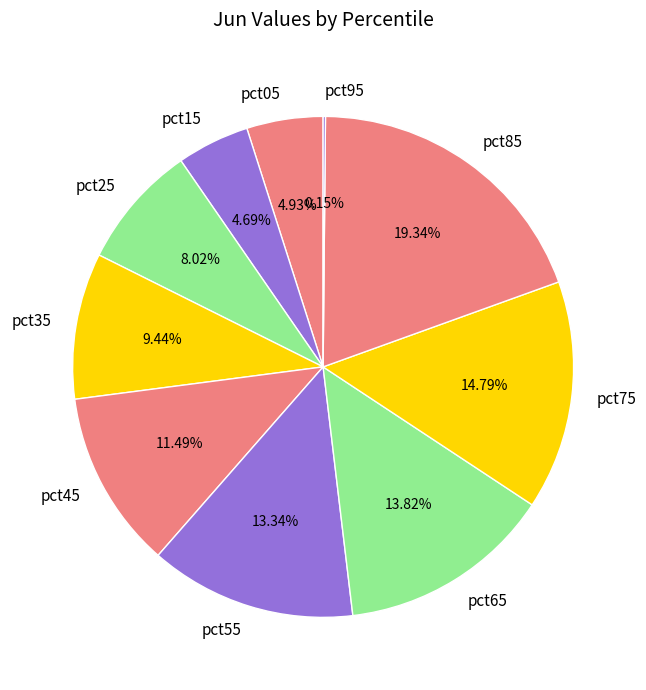

To the nearest percent, what percentage of the pie is pct05?

5%